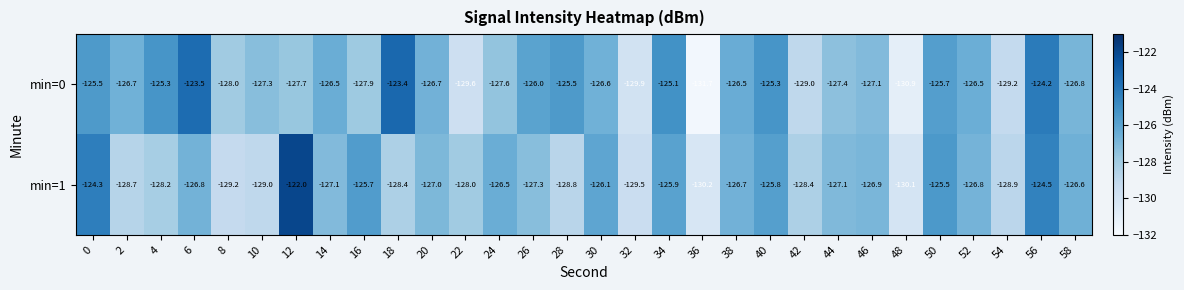

Where is min=1 nearest to the value -126?

30